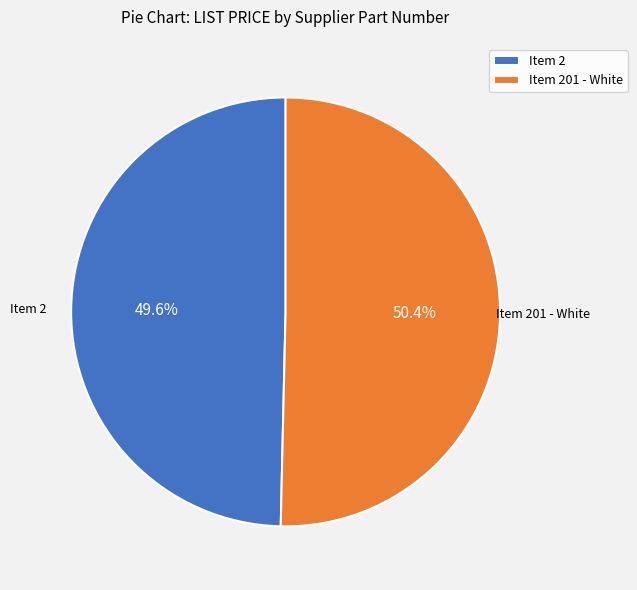

What is the majority slice?

Item 201 - White